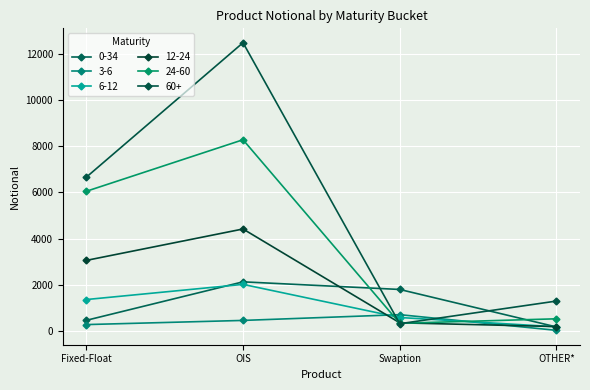

What is the label of the 1st point from the right?

OTHER*